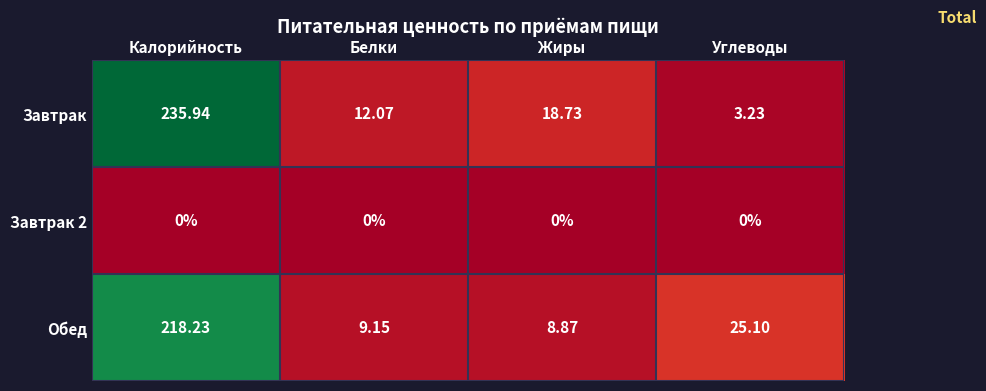

Which series has the largest range (max minus min)?

Завтрак